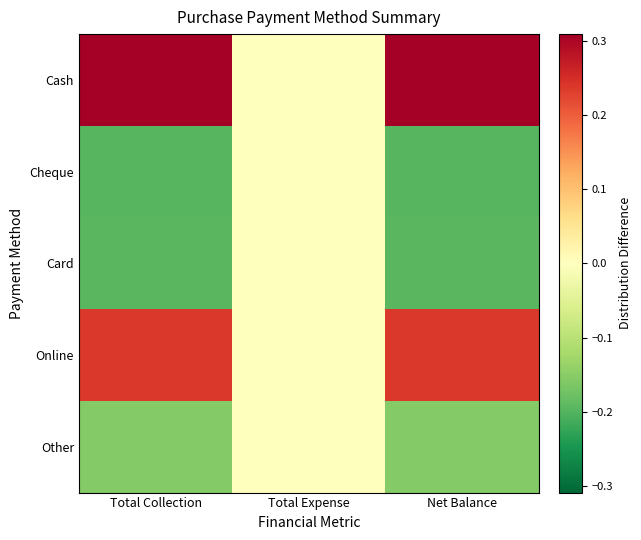

What is the spread (max minus min) of values at Total Collection?

0.5